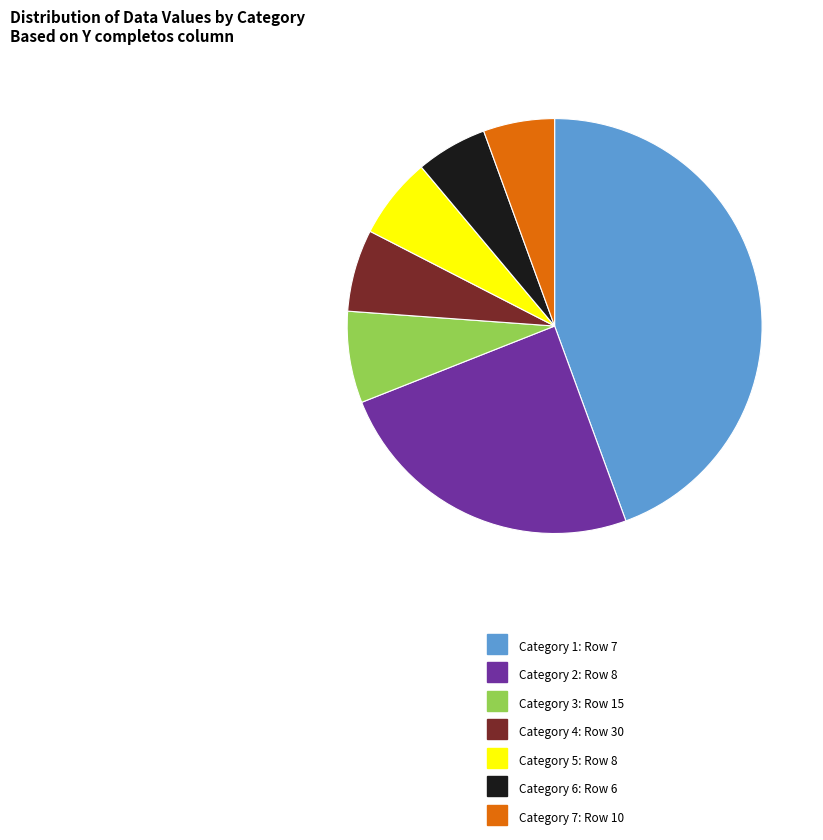

Is there a majority slice in this chart?

No